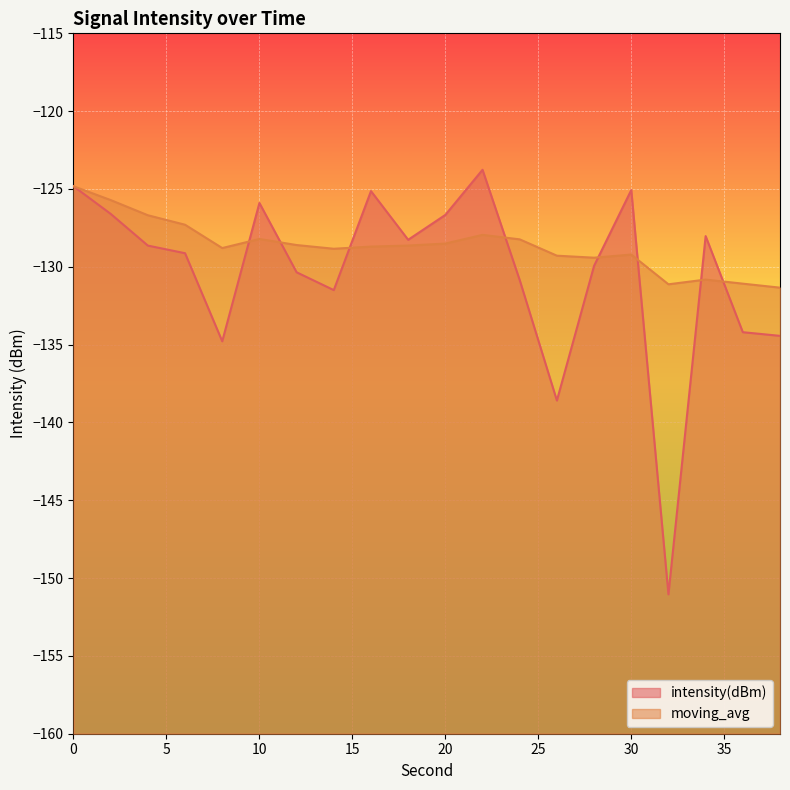

Reading left to right, what are all the values shown in this chart?

intensity(dBm): -124.8	-126.6	-128.6	-129.1	-134.8	-125.9	-130.4	-131.5	-125.1	-128.3	-126.7	-123.8	-130.9	-138.6	-129.9	-125.1	-151.0	-128.0	-134.2	-134.4
moving_avg: -124.8	-125.7	-126.7	-127.3	-128.8	-128.2	-128.6	-128.8	-128.7	-128.6	-128.5	-127.9	-128.2	-129.3	-129.4	-129.2	-131.1	-130.8	-131.1	-131.3